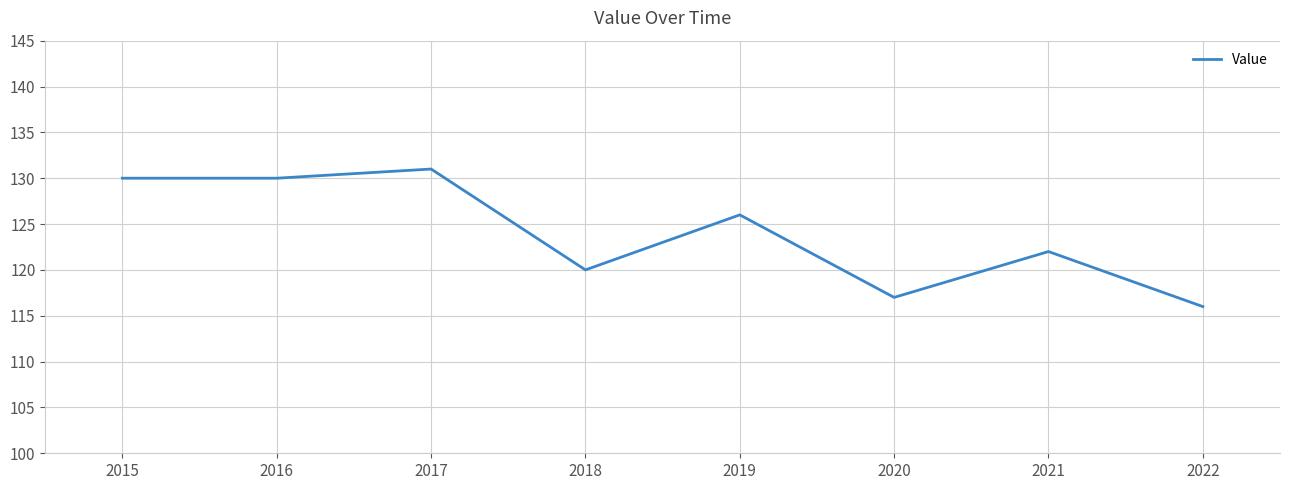

What is the sum of the values at 2021 and 2017?

253